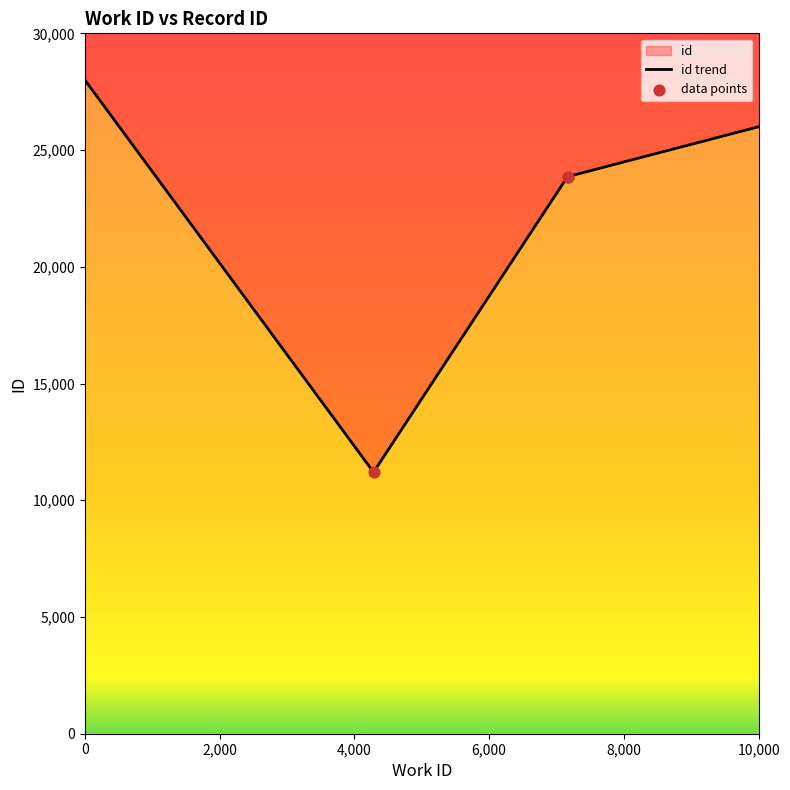

What is the change in value from 4284 to 7163_2?

+12660